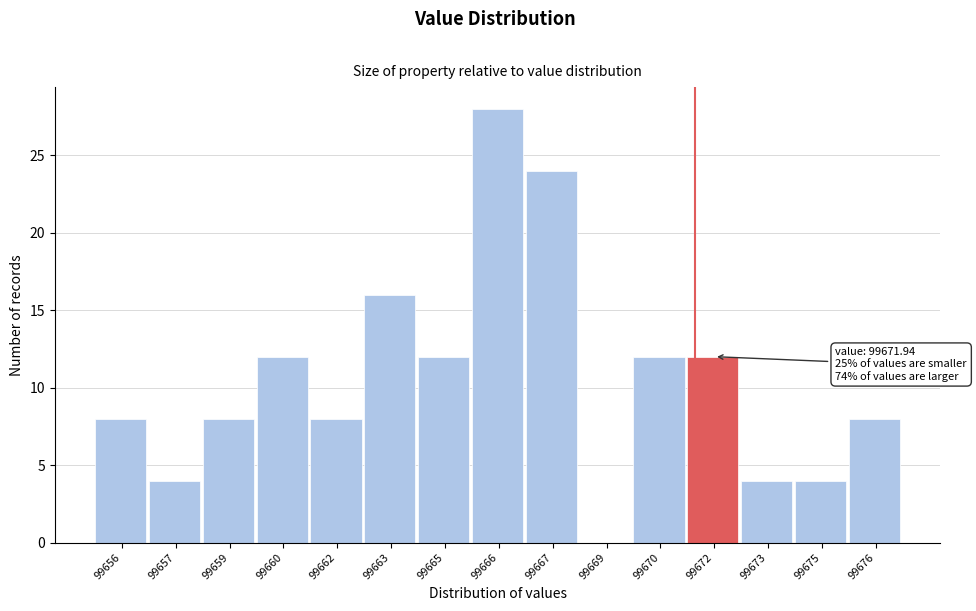

Reading left to right, transcribe all the data shown in this chart.

99656=8	99657=4	99659=8	99660=12	99662=8	99663=16	99665=12	99666=28	99667=24	99669=0	99670=12	99672=12	99673=4	99675=4	99676=8